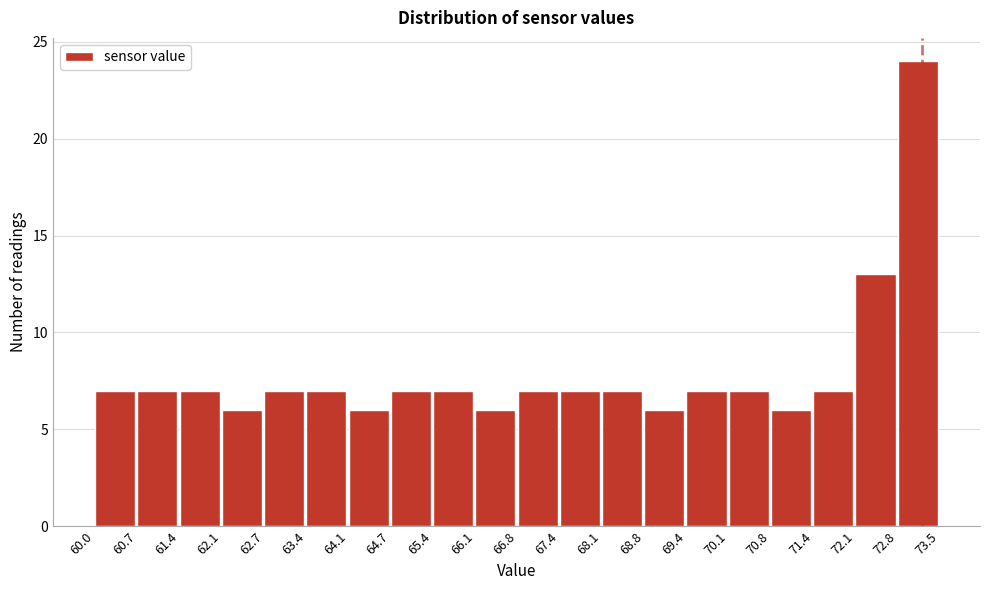

How tall is the bar that spans 64.1 to 64.7 on the x-axis? The values are not printed on the chart, so give them approximately, as read against the axis.

6